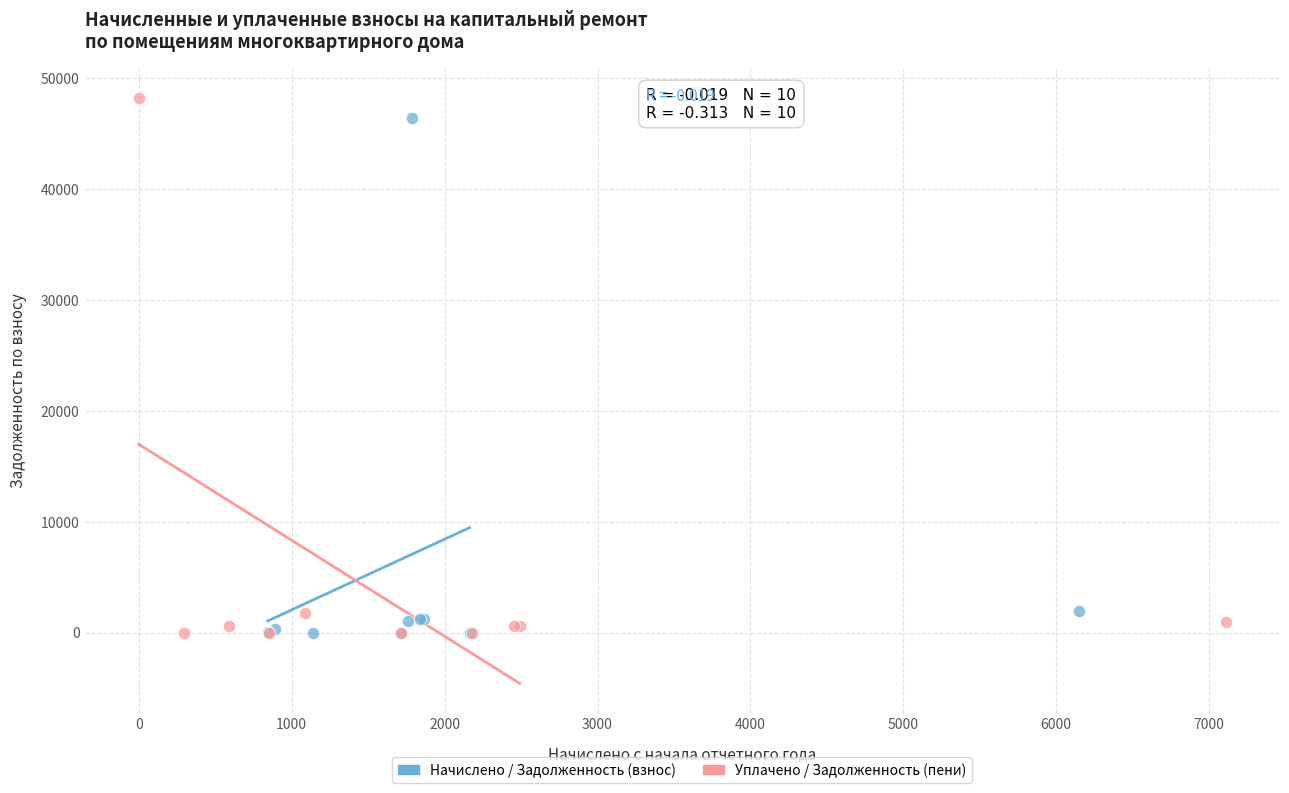

Which series has the widest spread of Y values?

Уплачено / Задолженность (пени)